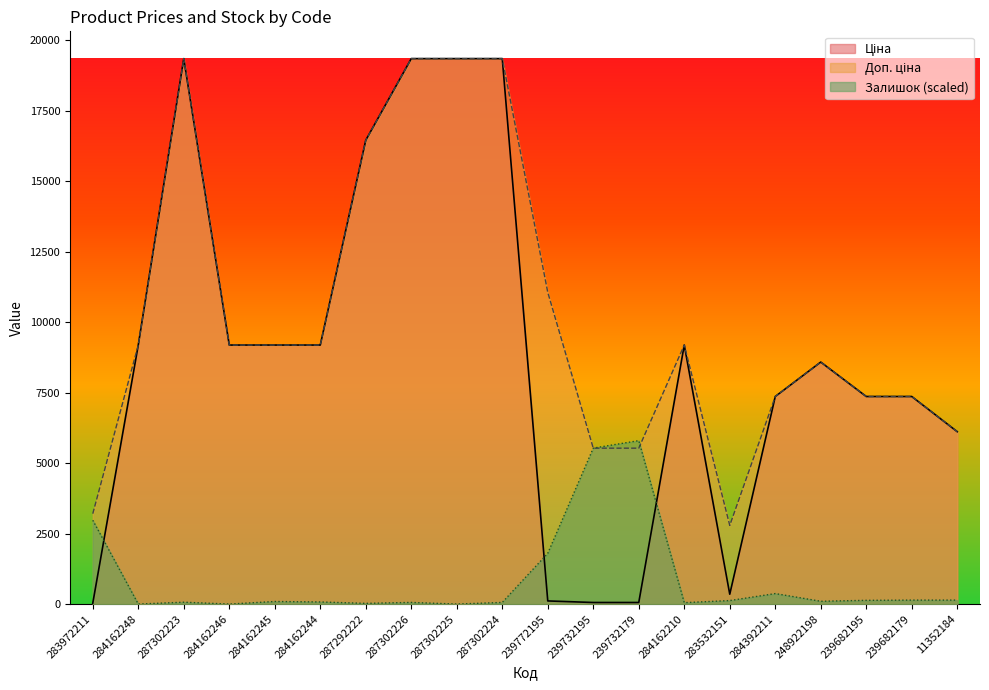

How many interior local peaks does the Доп. ціна series have?

3